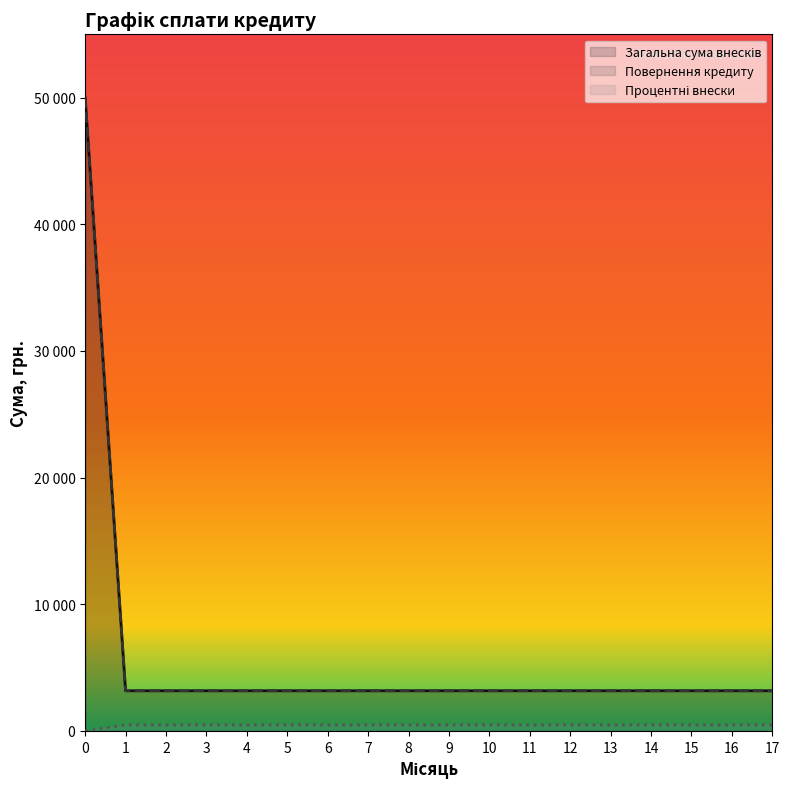

What is the value of the Загальна сума внесків point at the 8th from the left?

3167.1